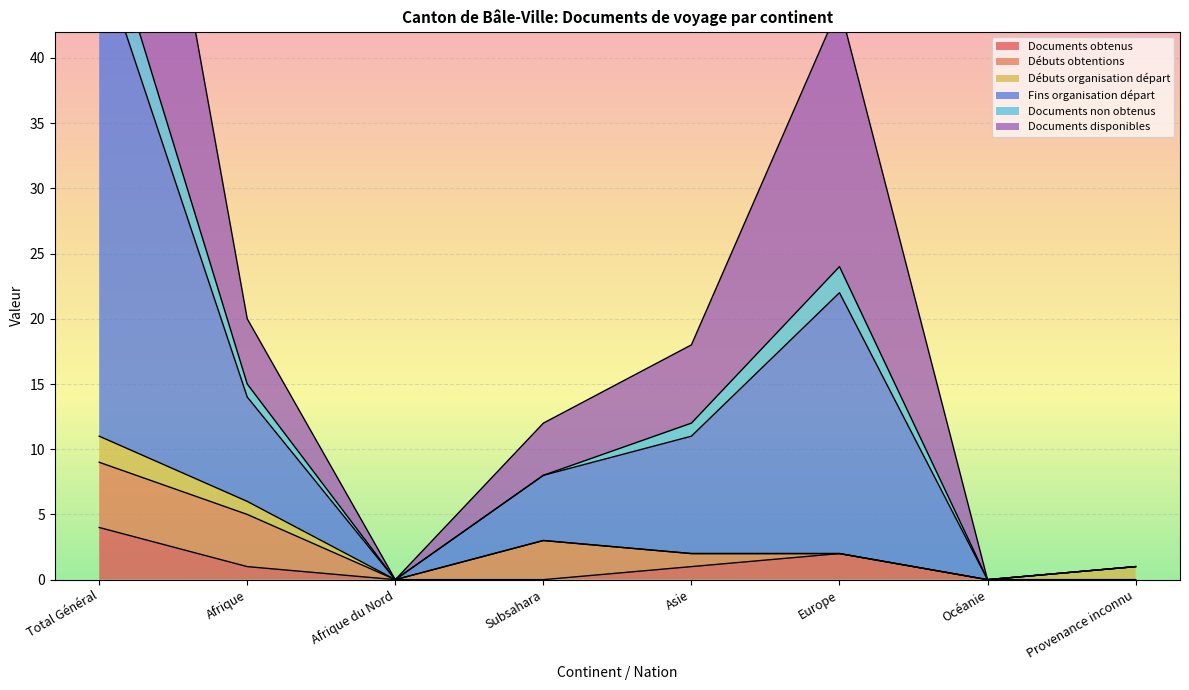

True or false: Documents non obtenus has more than 1 interior local peaks.

False